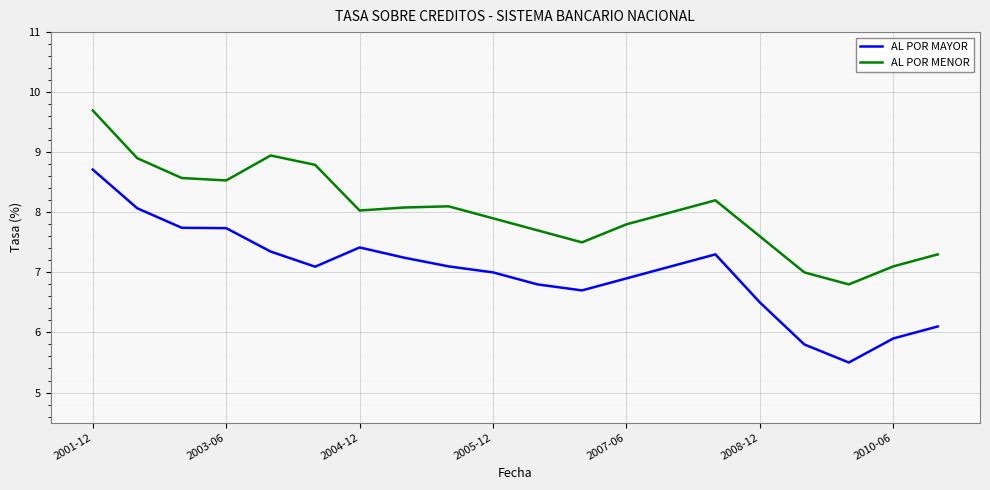

Which series has the widest spread of values?

AL POR MAYOR